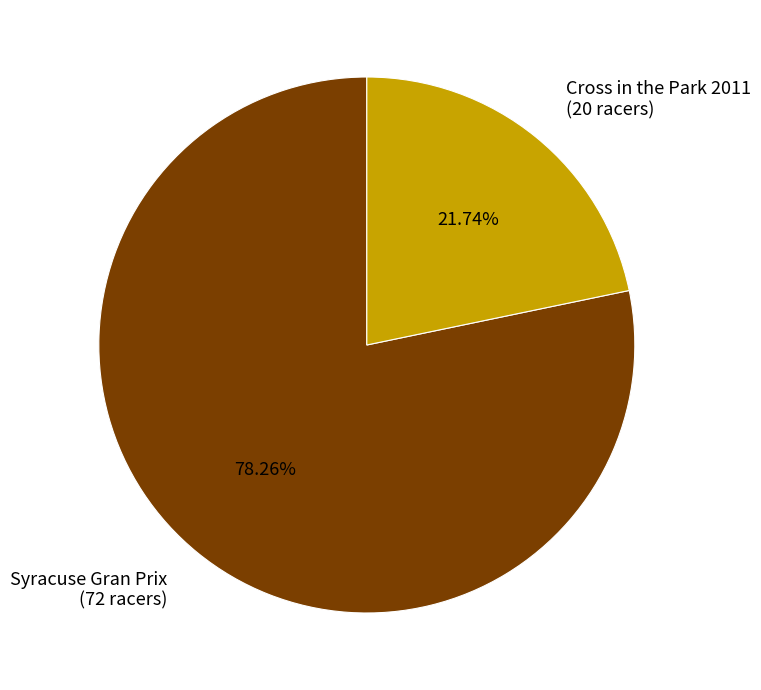

How many slices are in this pie chart?

2